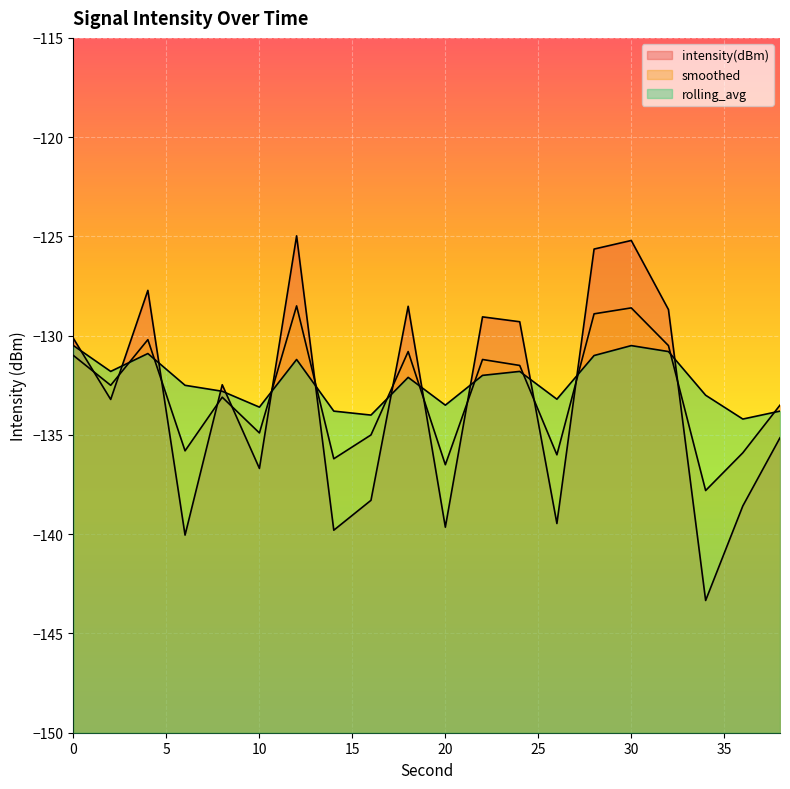

Read the smoothed value at 12.

-128.5